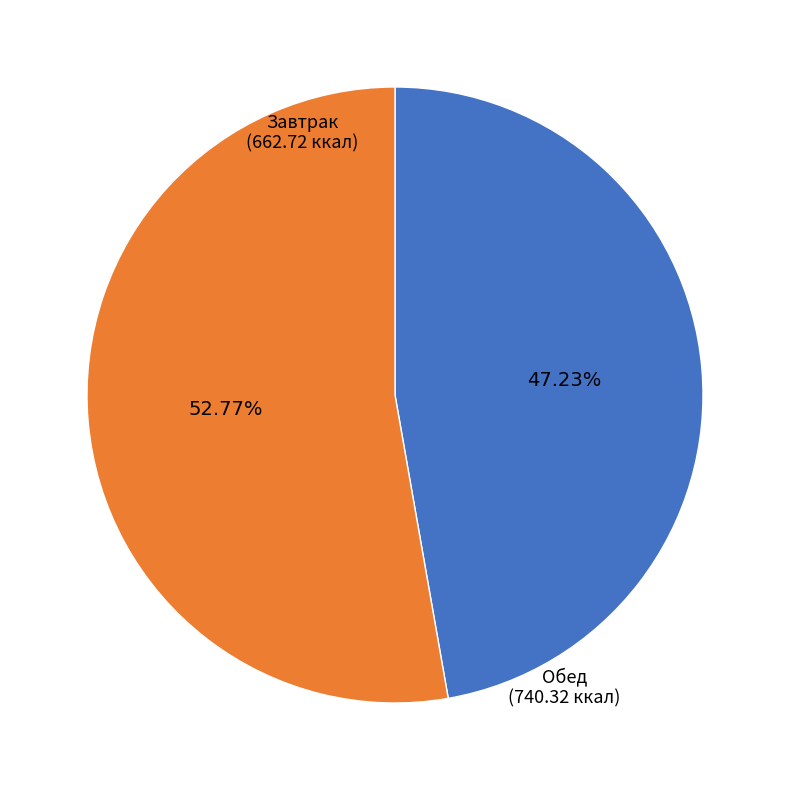

To the nearest percent, what is the average slice percentage?

50%